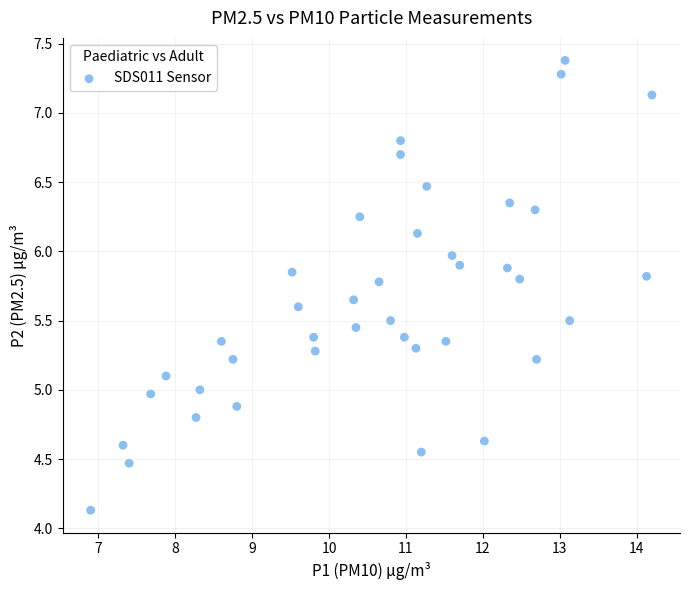

What is the range of X values (max minus min)?

7.3